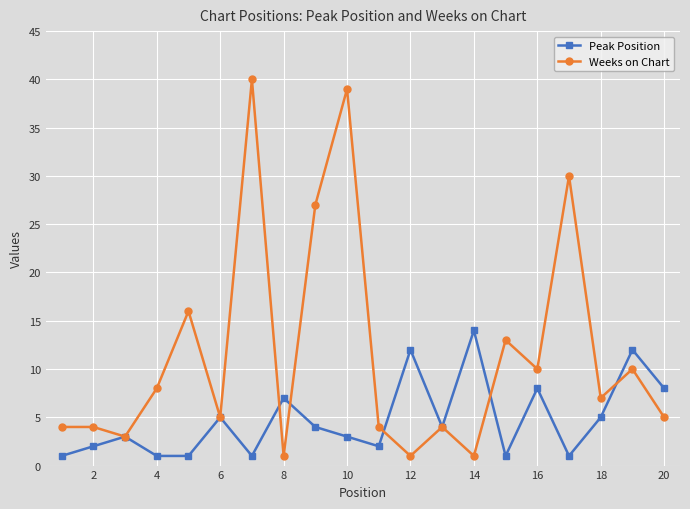

Which series has the largest total across all categories?

Weeks on Chart